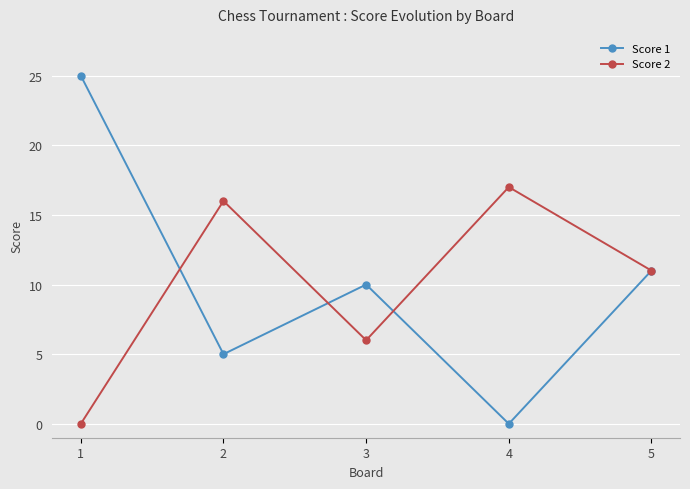

What is the difference between the maximum and second lowest values in the Score 2 series?

11